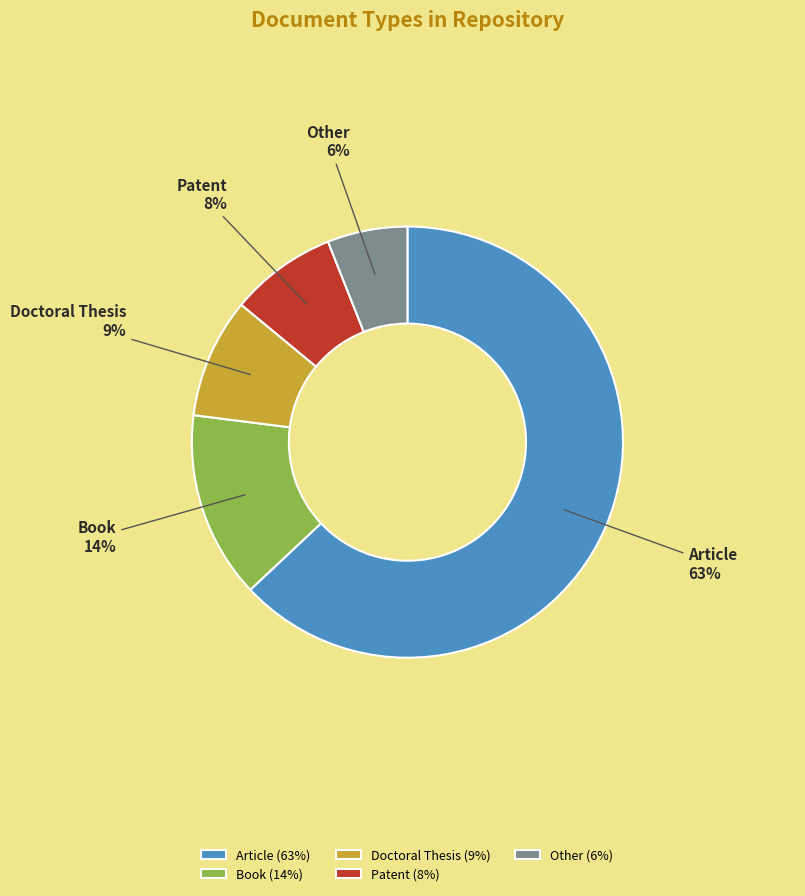

Is it true that Patent is 8% of the pie?

True